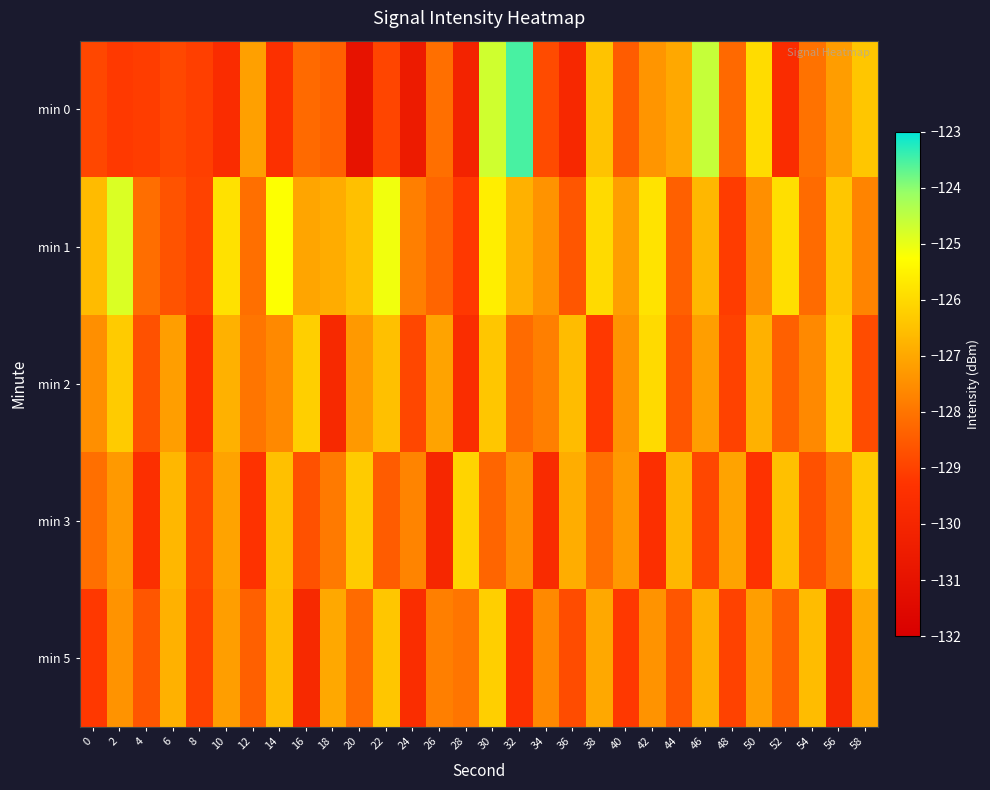

What is the smallest value displayed?

-130.9